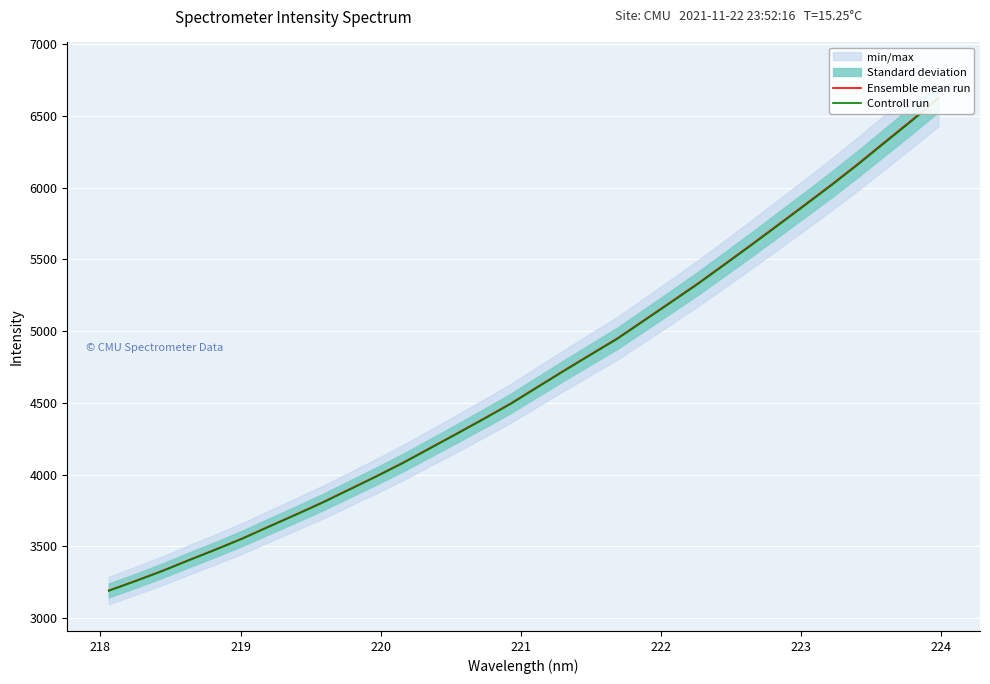

What is the difference between the maximum and minimum values in the Controll run series?

3432.6